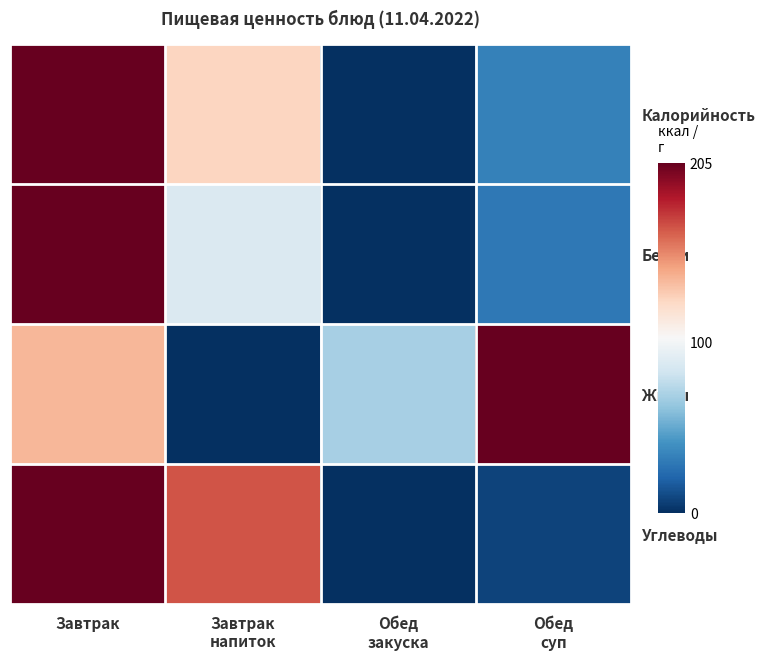

What is the maximum value shown in the chart?

1.0